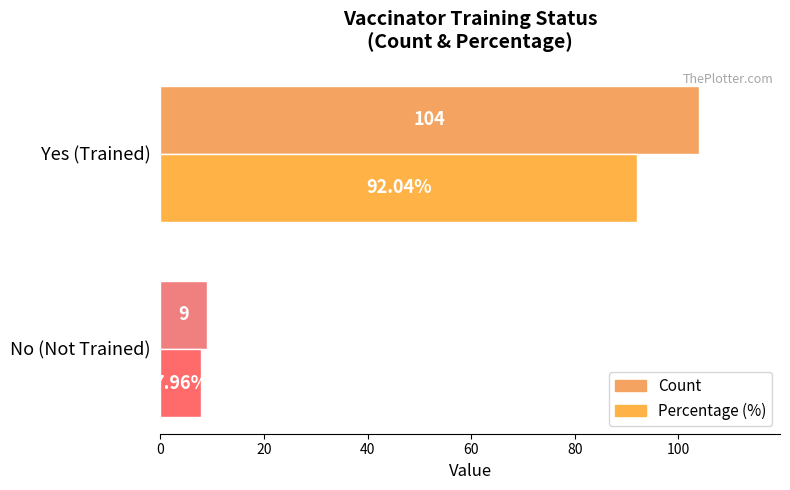

What are all the series names shown in the legend?

Count, Percentage (%)